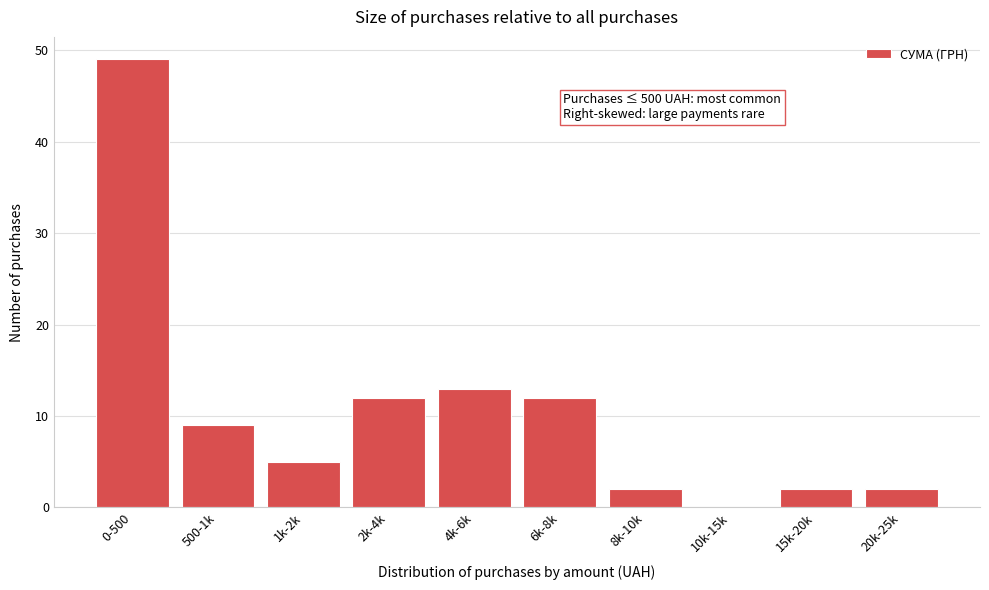

Reading left to right, transcribe all the data shown in this chart.

0-500=49	500-1k=9	1k-2k=5	2k-4k=12	4k-6k=13	6k-8k=12	8k-10k=2	10k-15k=0	15k-20k=2	20k-25k=2